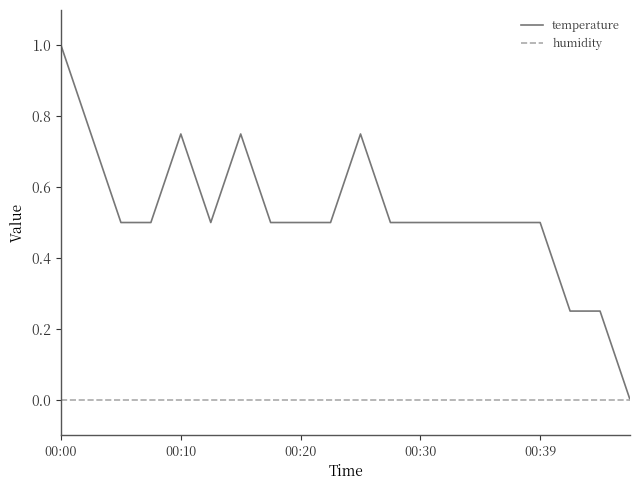

What is the maximum value shown in the chart?

1.0